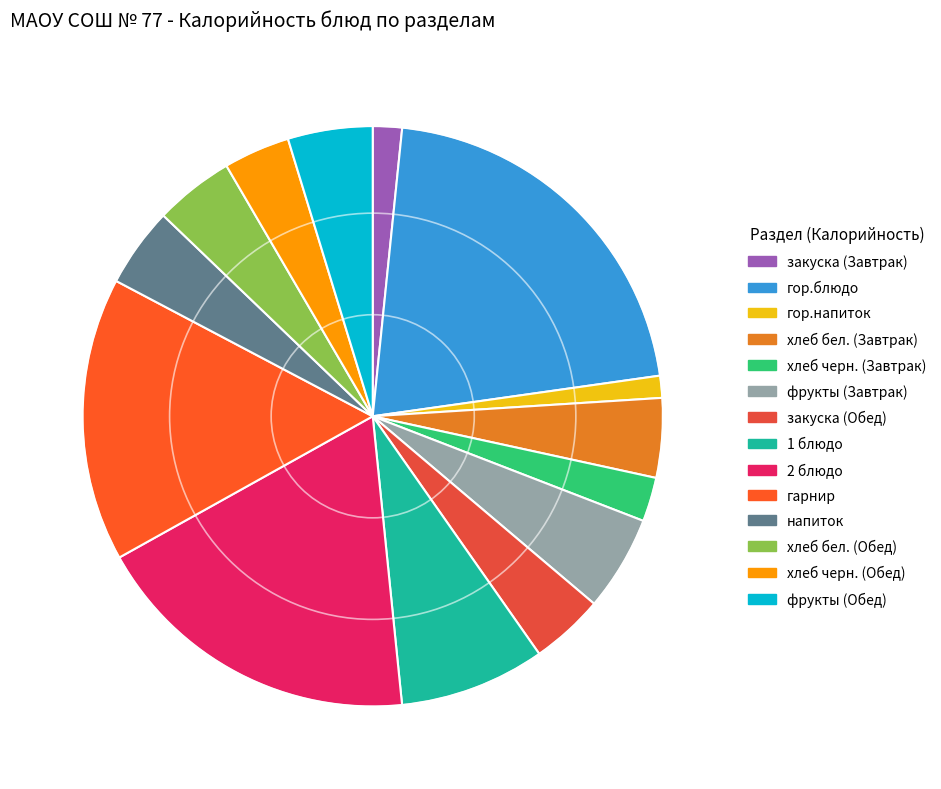

To the nearest percent, what is the average slice percentage?

7%